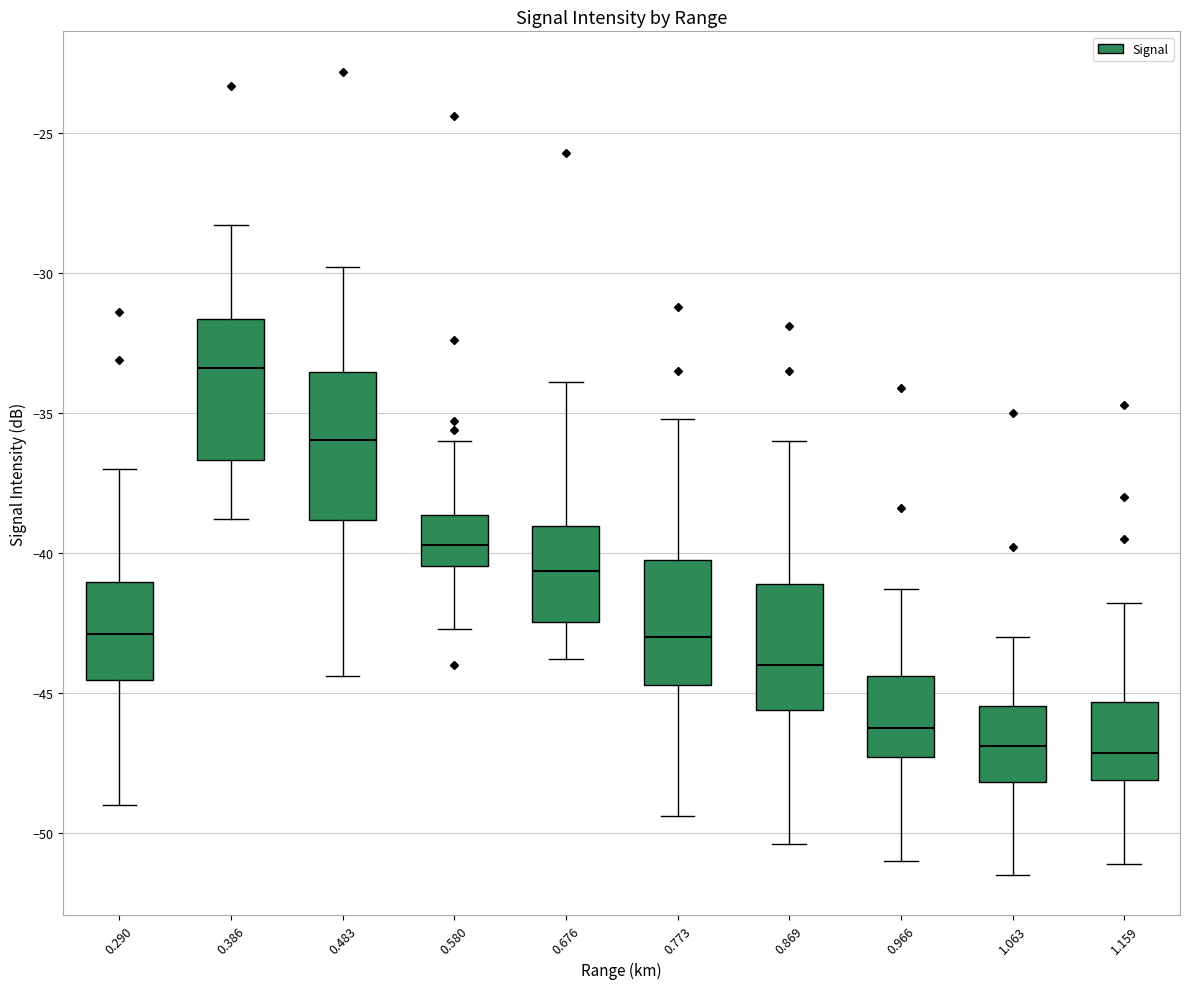

Where is the lower edge of the box at x = 0.676 on the y-axis? The values are not printed on the chart, so give them approximately, as read against the axis.

-42.5